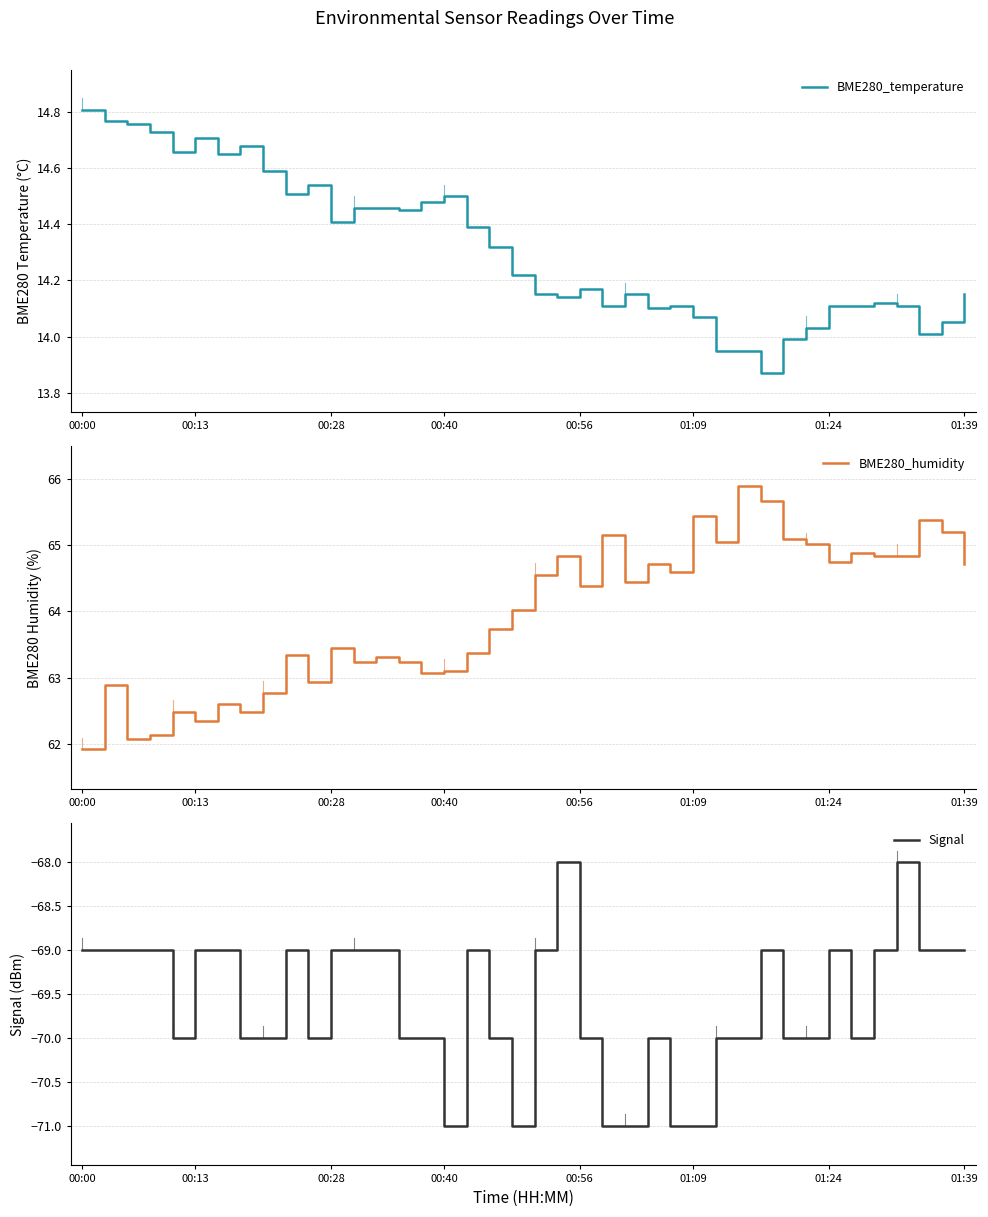

How many lines are shown in the chart?

3